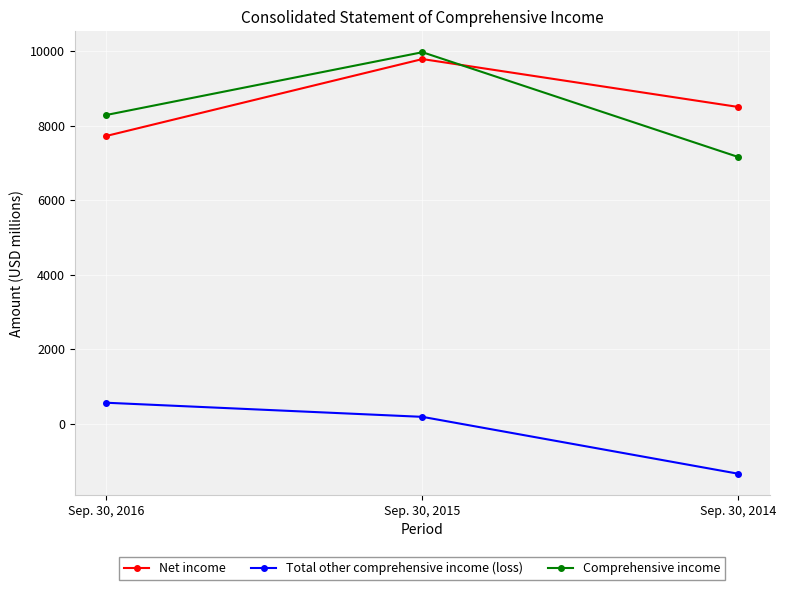

Reading left to right, list all the values displayed in this chart.

Net income: Sep. 30, 2016=7727	Sep. 30, 2015=9791	Sep. 30, 2014=8504
Total other comprehensive income (loss): Sep. 30, 2016=563	Sep. 30, 2015=184	Sep. 30, 2014=-1344
Comprehensive income: Sep. 30, 2016=8290	Sep. 30, 2015=9975	Sep. 30, 2014=7160